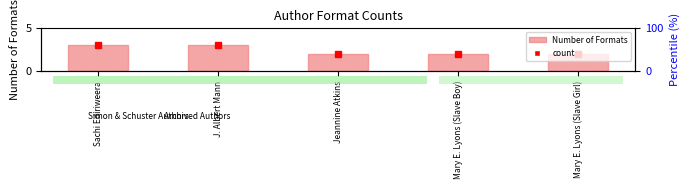

What is the difference between the maximum and minimum values?

1